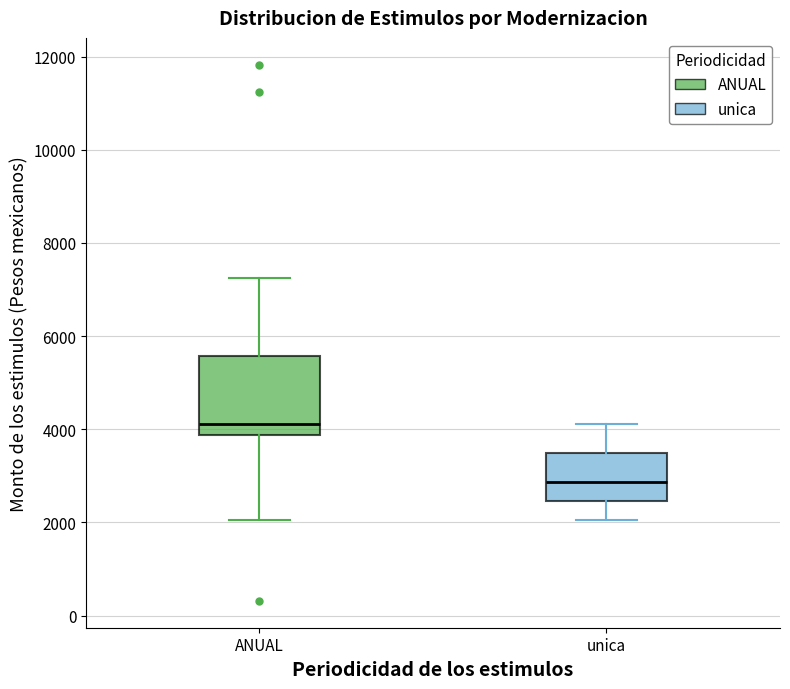

Comparing the boxes themselves (not the whiskers), which one is the tallest?

ANUAL